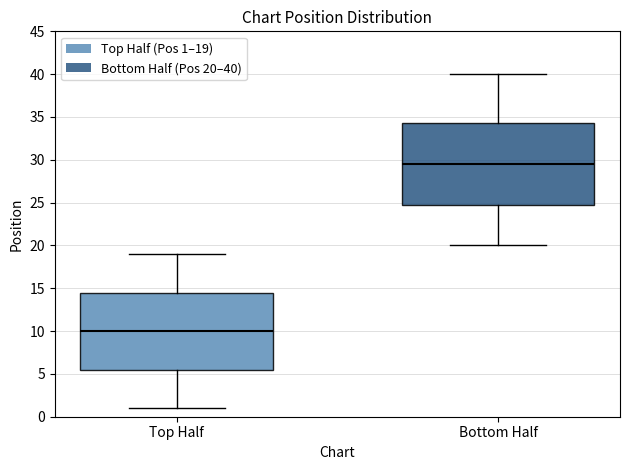

Comparing the boxes themselves (not the whiskers), which one is the tallest?

Bottom Half